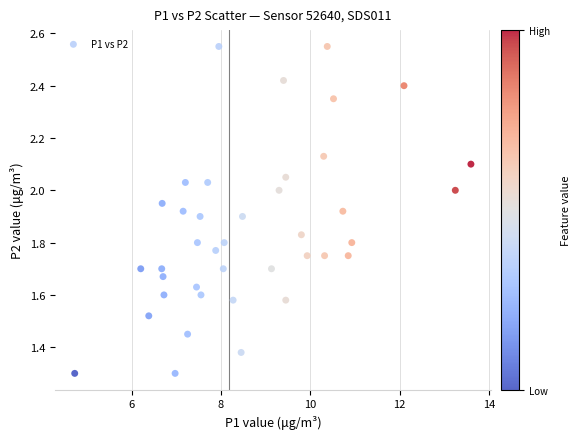

How many data points are displayed?

40